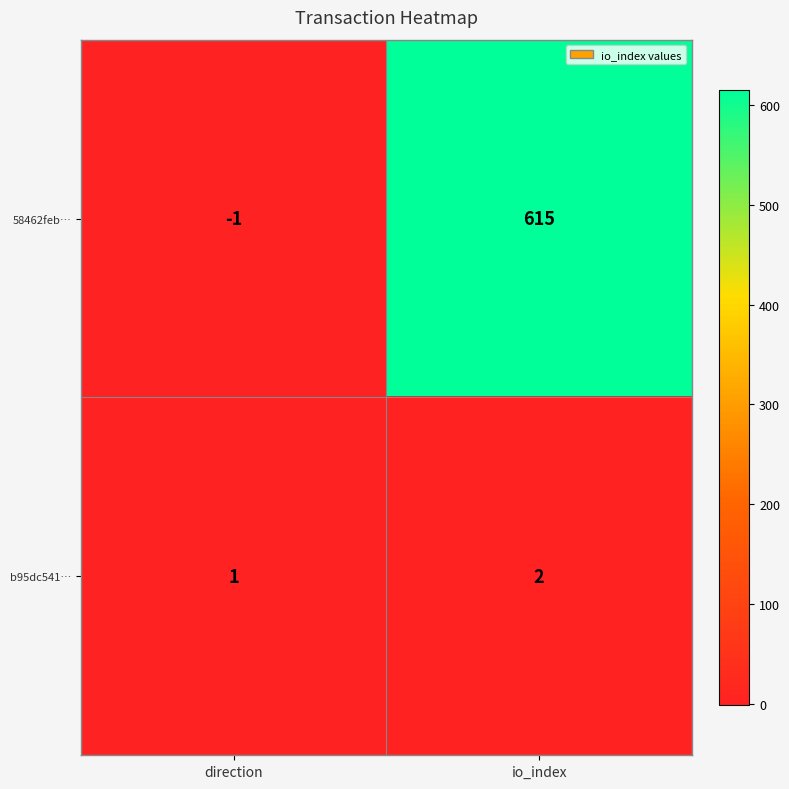

At which label is 58462feb… closest to 307?

direction